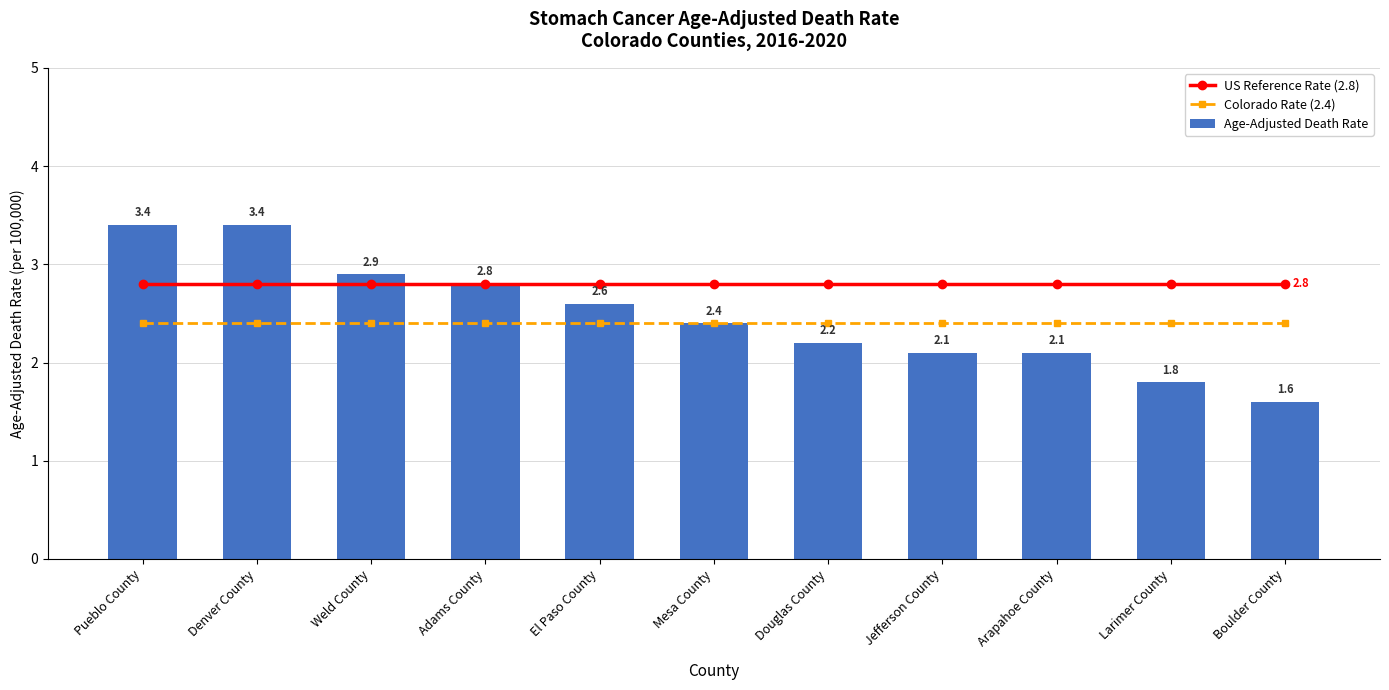

At which category is the sum across all series the highest?

Pueblo County